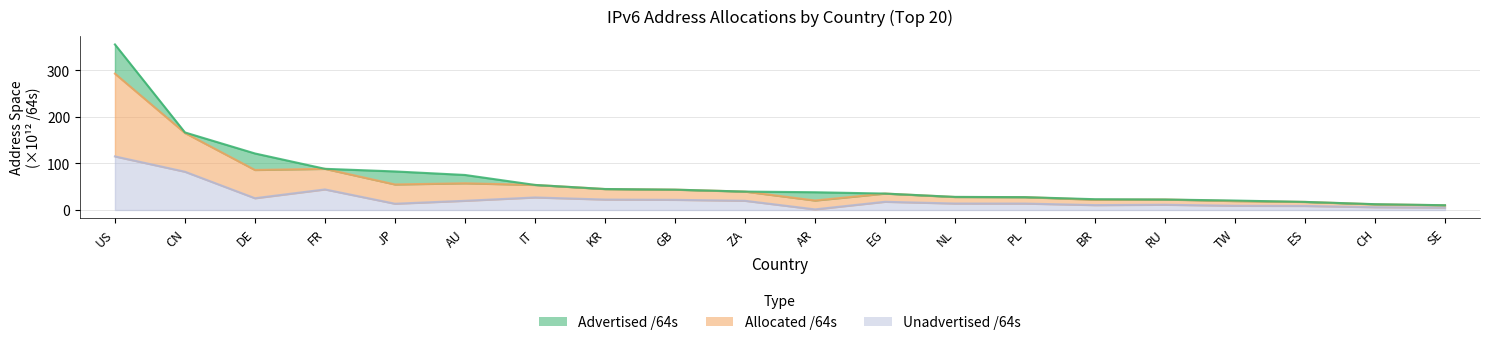

How many data points does each series have?

20